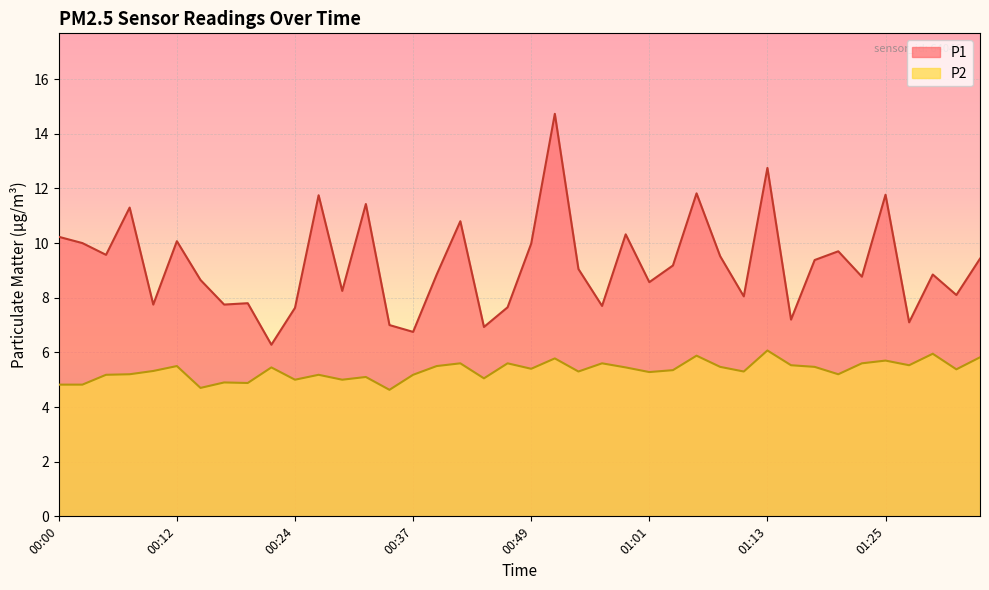

Is the value of P2 at 01:16 greater than the value of P1 at 00:08?

No